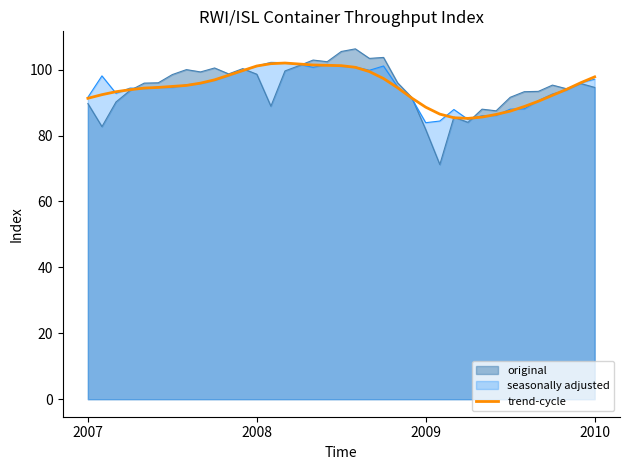

Rank the series by their average value, from highest to lowest.

seasonally adjusted, original, trend-cycle